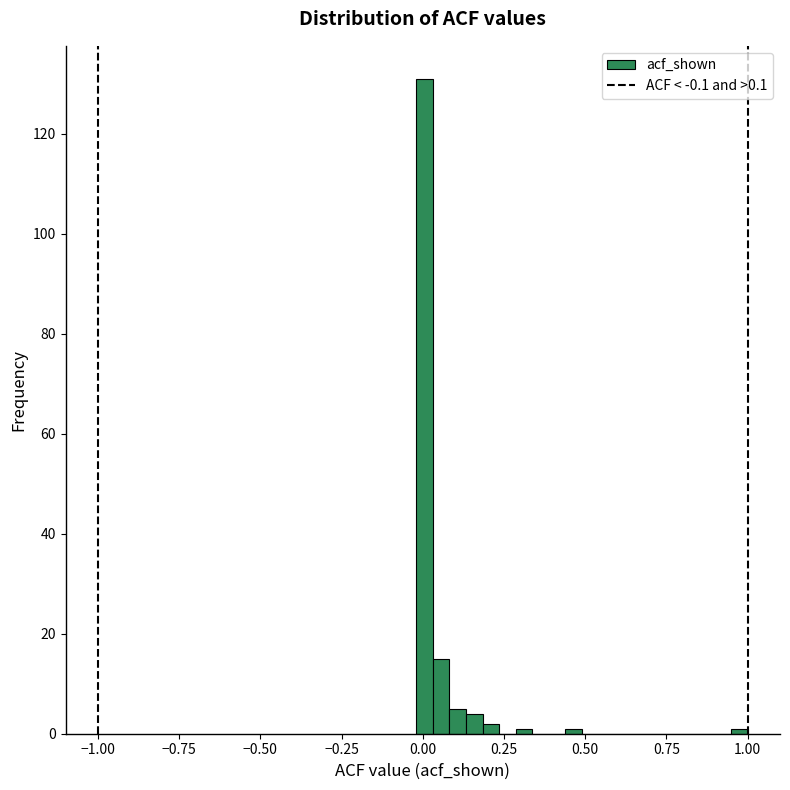

Around what value on the x-axis is the tallest bar? Give the approximate position of its centre, as read against the axis.

0.00